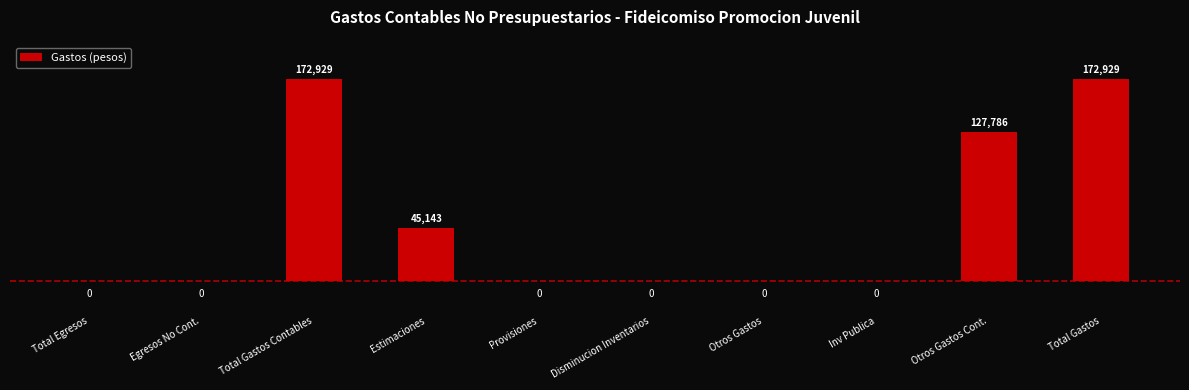

What value does the data have at Otros Gastos Cont.?

127785.6